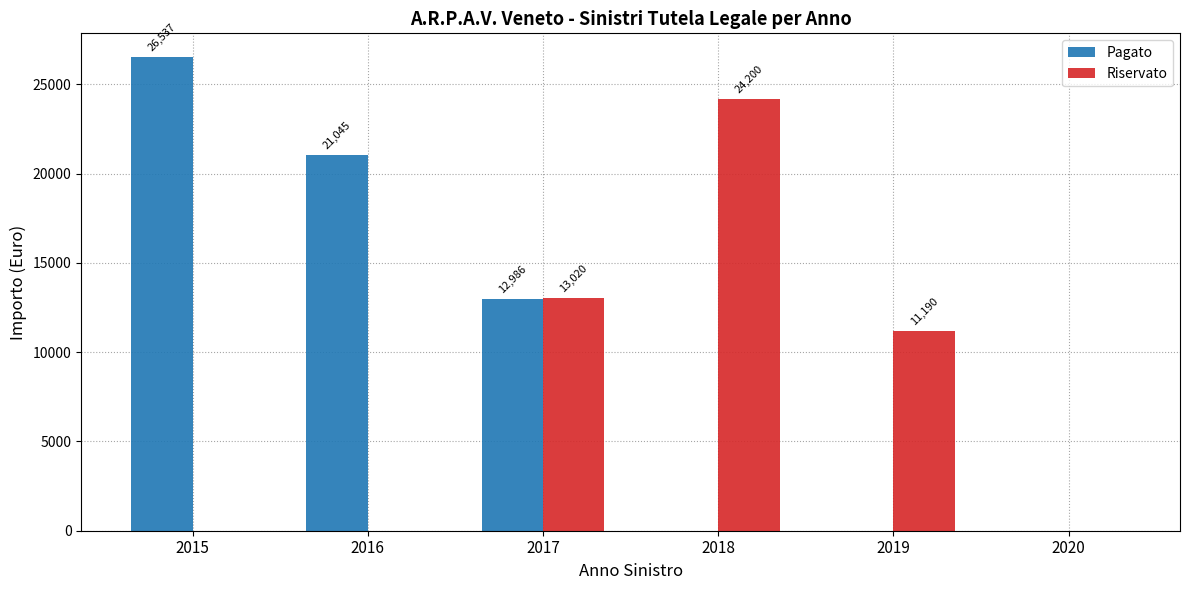

At which category is the sum across all series the highest?

2015